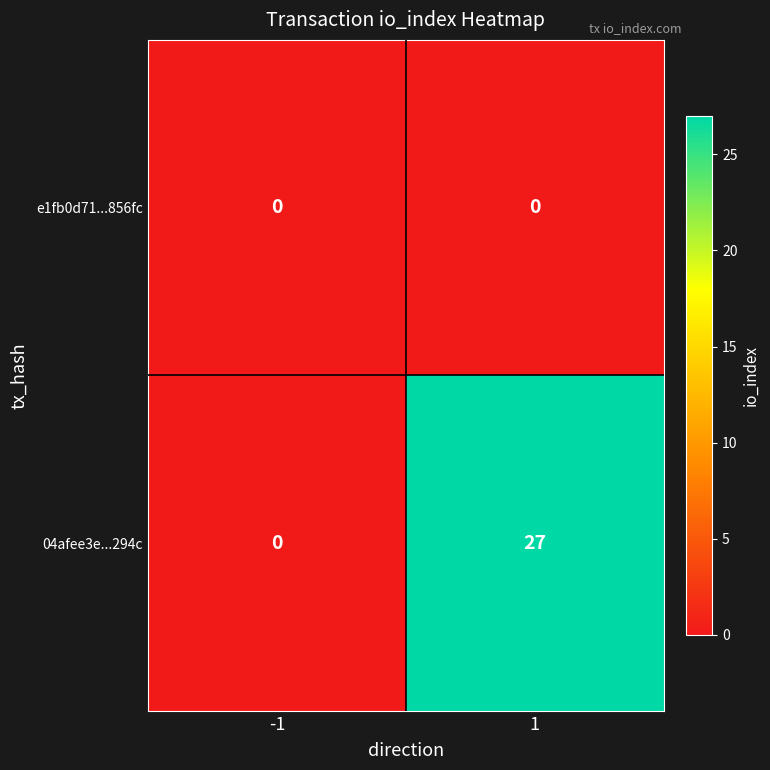

Which series changed the most between -1 and 1?

04afee3e...294c